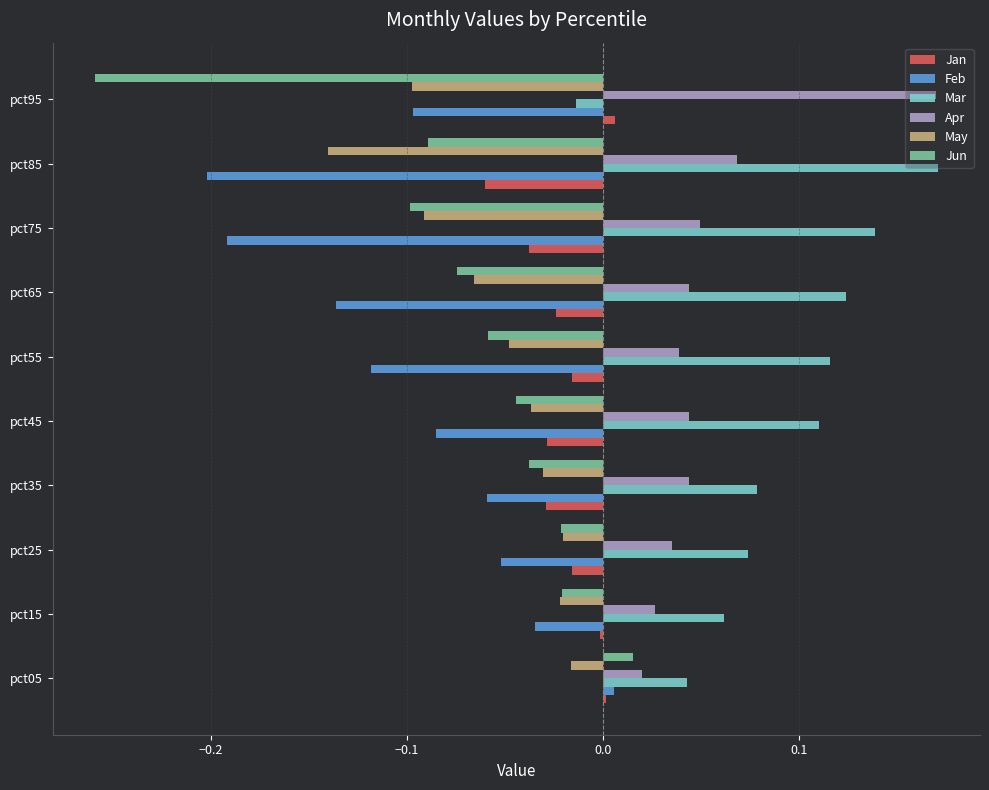

True or false: Apr has a value of 0.0 at pct25.

True